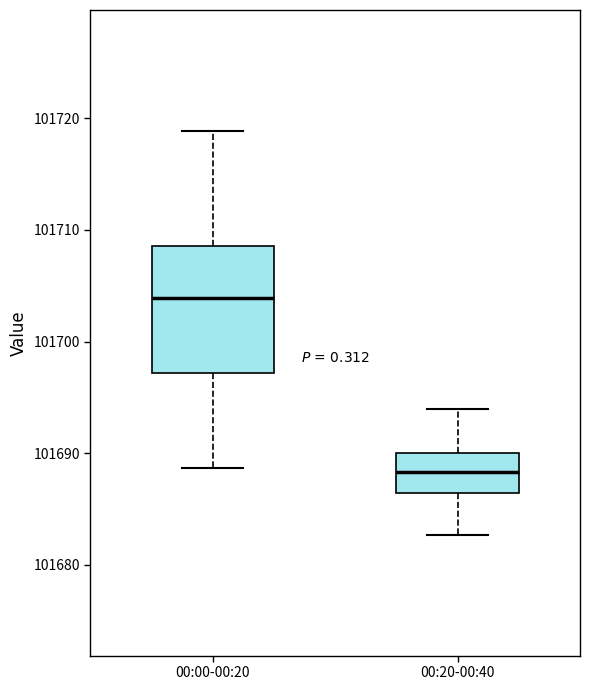

Which box's median line is the highest?

00:00-00:20